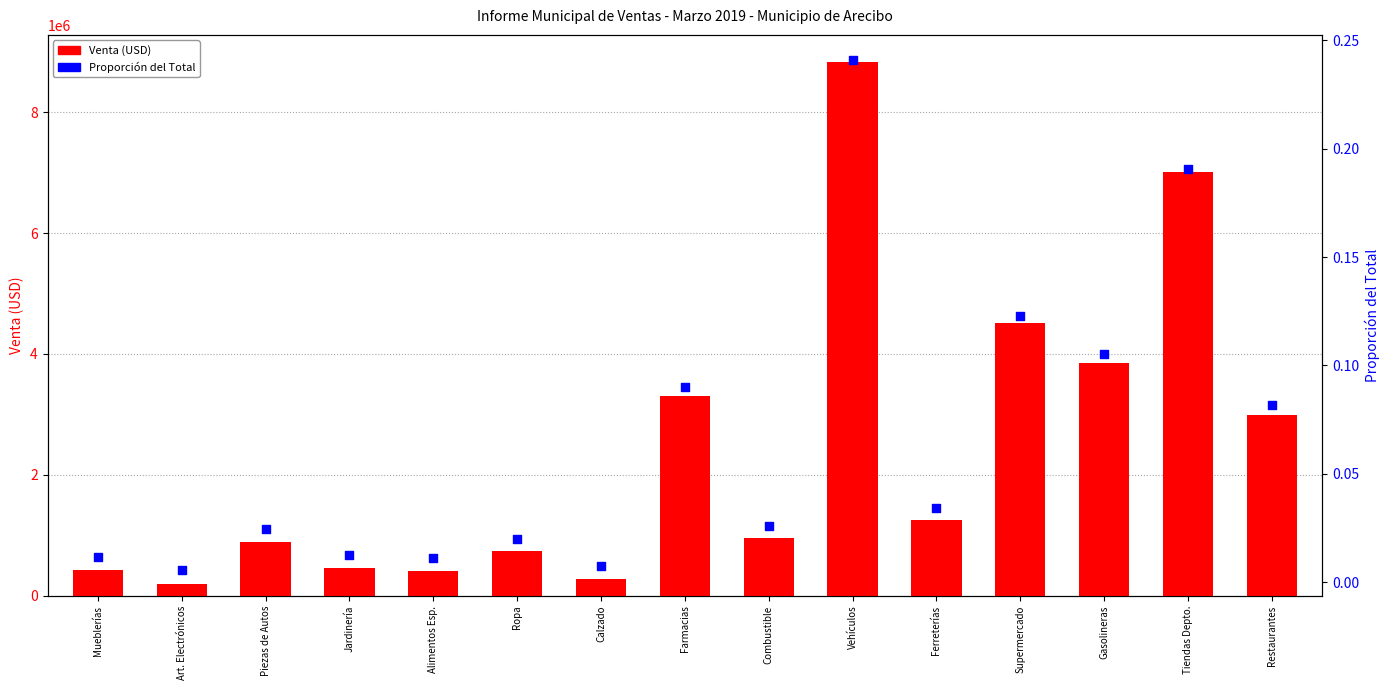

What are all the series names shown in the legend?

Venta, Proporción del Total